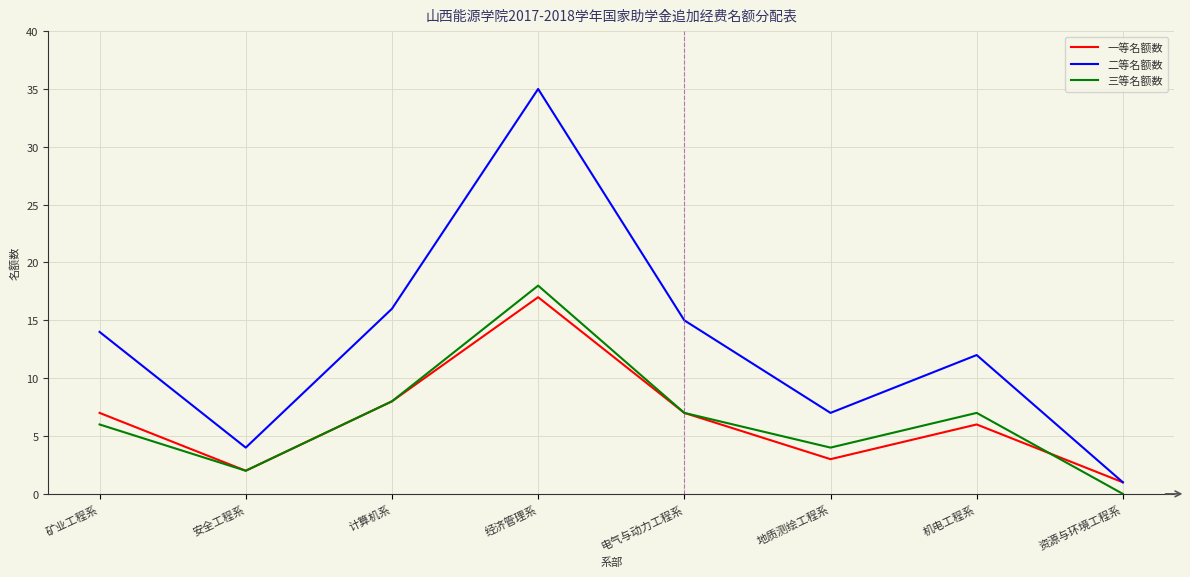

Which label corresponds to the smallest value in the chart?

资源与环境工程系